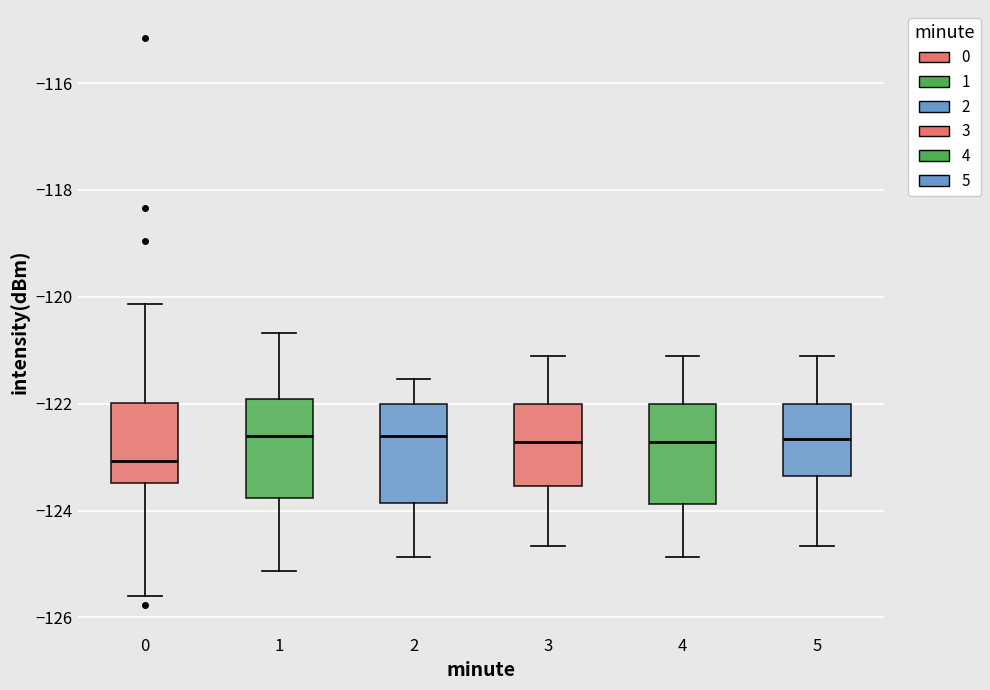

Reading left to right, transcribe this box plot: for each box, give where its median line is, the range the box spans, and where its two whiskers end, as read against the y-axis. The values are not printed on the chart, so give them approximately, as read against the axis.

0: median -123.0, box -123.4 to -122.0, whiskers -125.6 to -120.2
1: median -122.6, box -123.8 to -122.0, whiskers -125.2 to -120.6
2: median -122.6, box -123.8 to -122.0, whiskers -124.8 to -121.6
3: median -122.8, box -123.6 to -122.0, whiskers -124.6 to -121.2
4: median -122.8, box -123.8 to -122.0, whiskers -124.8 to -121.2
5: median -122.6, box -123.4 to -122.0, whiskers -124.6 to -121.2